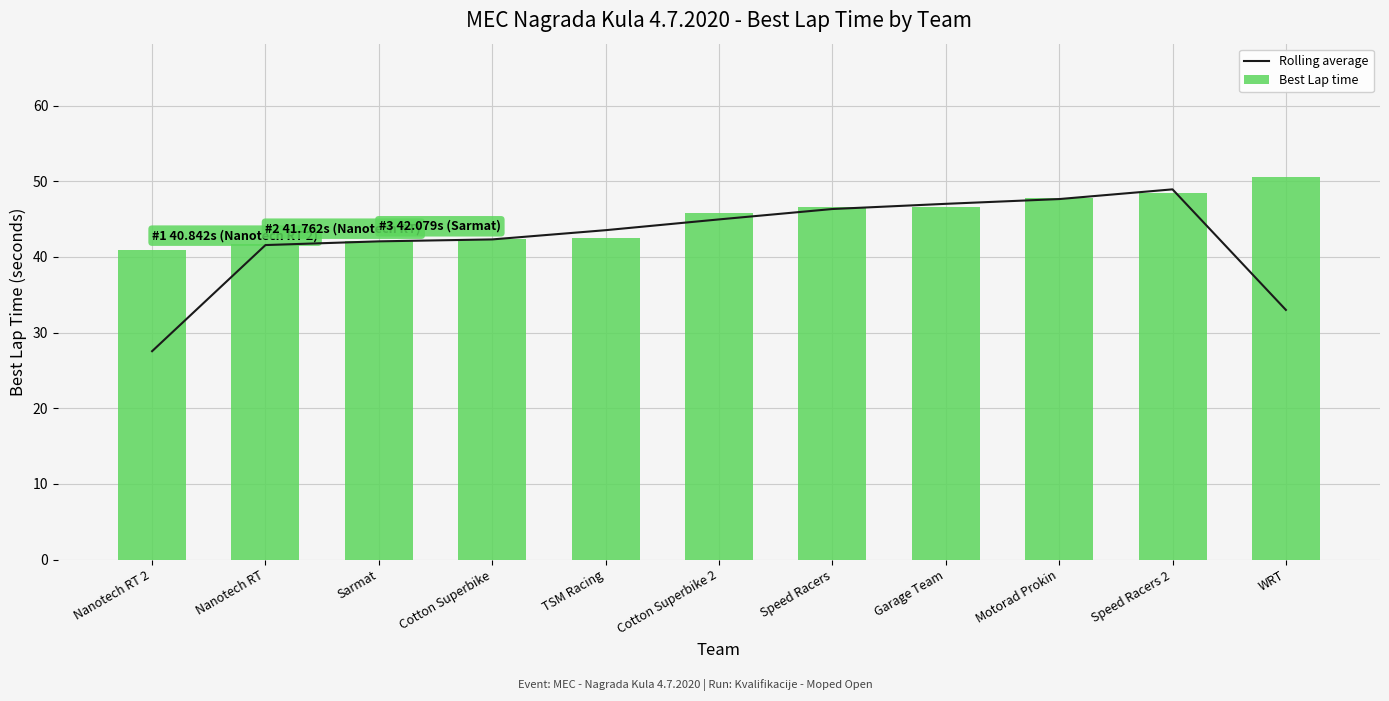

How many groups of bars are there?

11